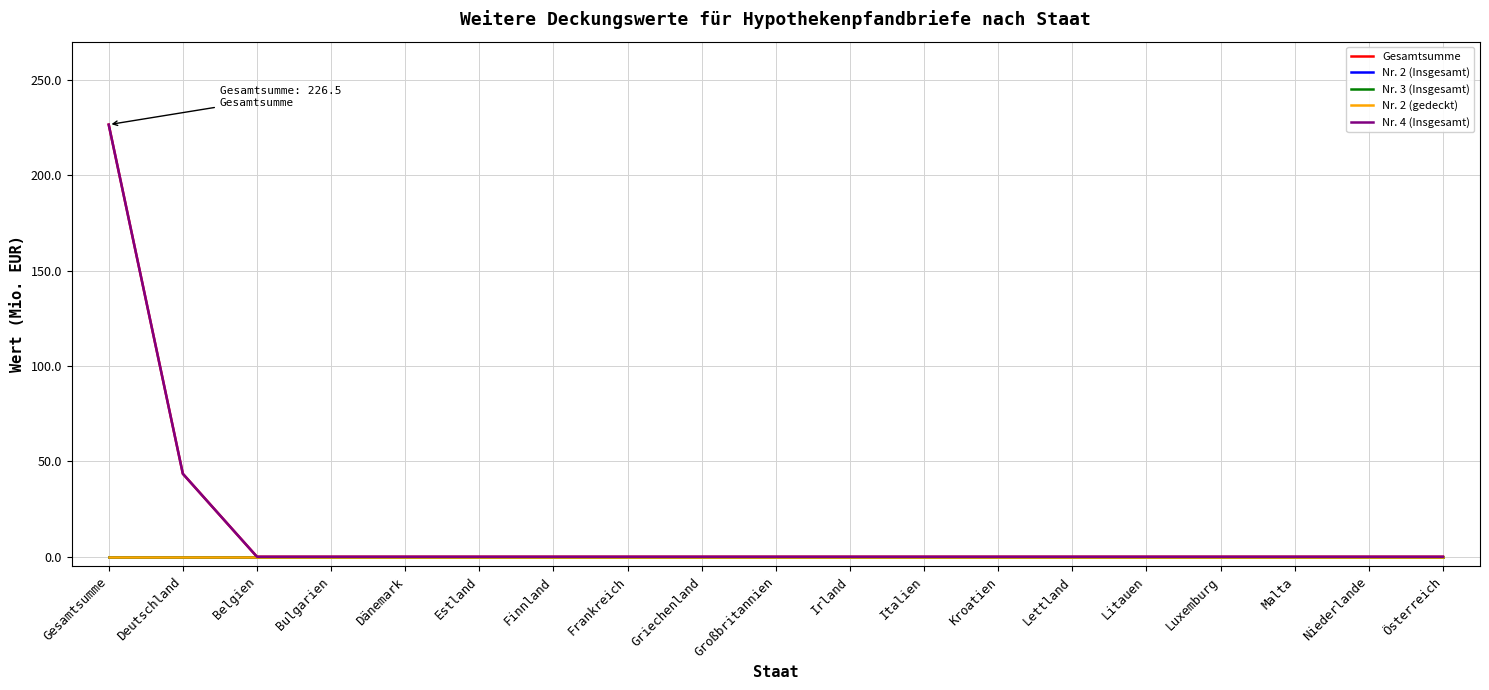

Does the chart display data point markers on the line(s)?

No